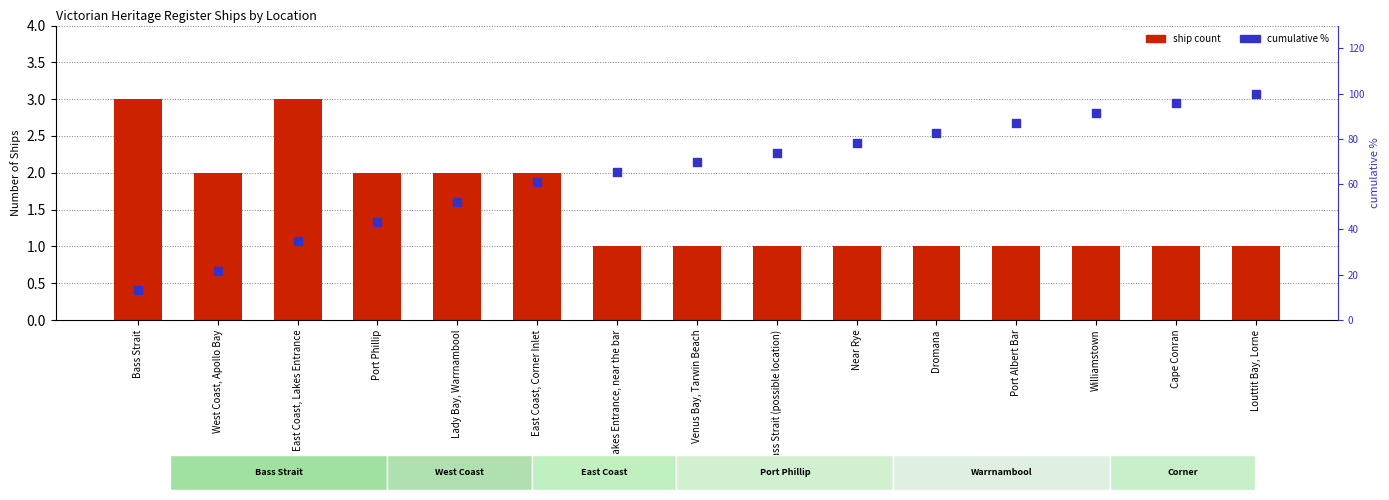

What is the total value across all series at Bass Strait (possible location)?

74.9